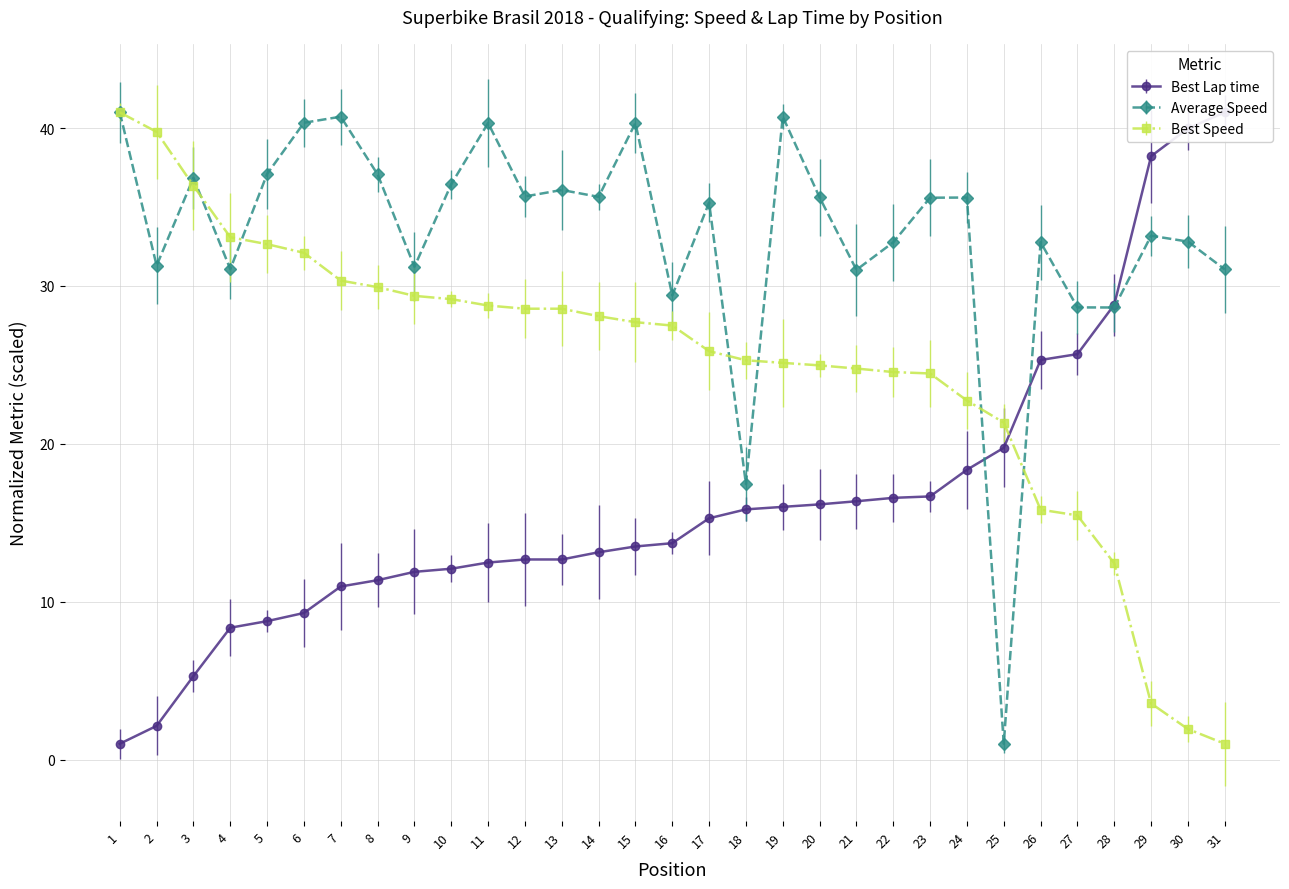

Which label corresponds to the smallest value in the chart?

1